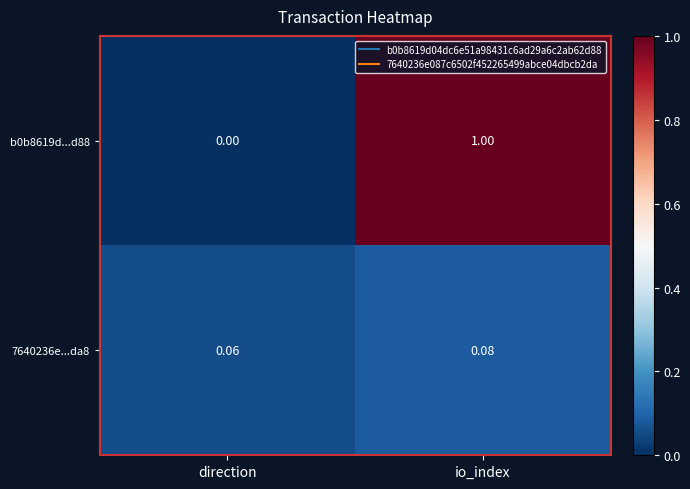

How many distinct data groups are displayed?

2